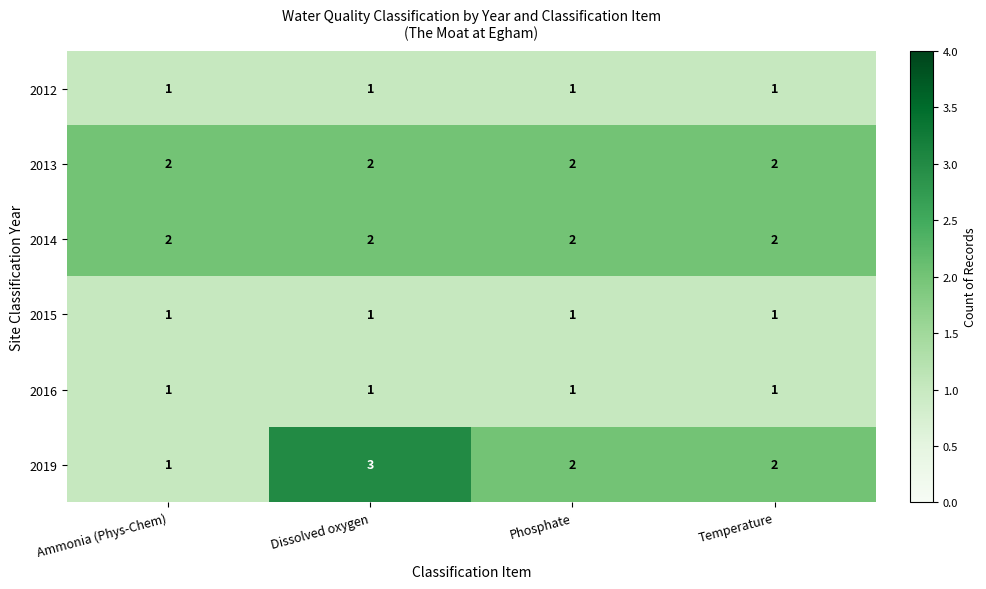

Between Ammonia (Phys-Chem) and Phosphate, which series saw the biggest shift?

2019